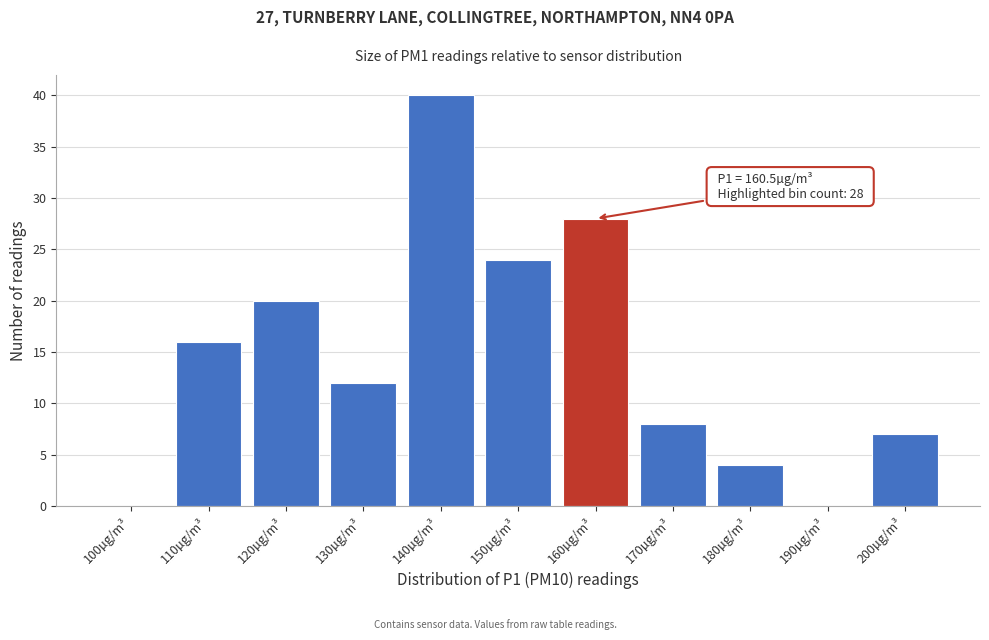

Reading left to right, transcribe all the data shown in this chart.

100µg/m³=0	110µg/m³=16	120µg/m³=20	130µg/m³=12	140µg/m³=40	150µg/m³=24	160µg/m³=28	170µg/m³=8	180µg/m³=4	190µg/m³=0	200µg/m³=7